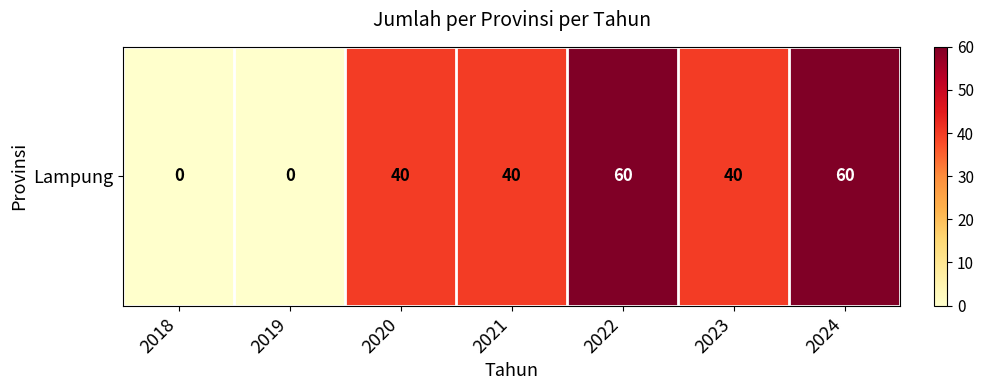

True or false: the data shows 0 at 2019.

True